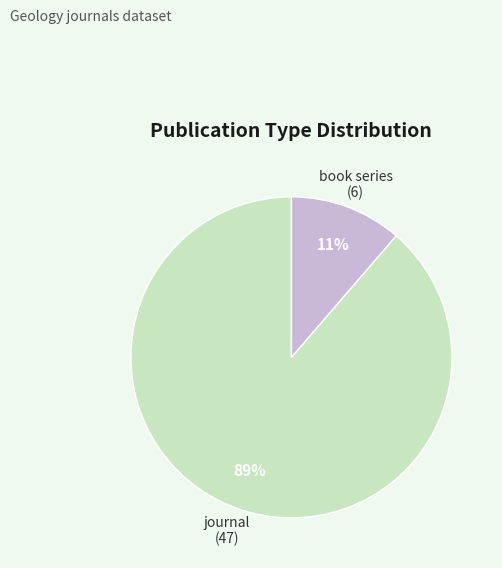

How many segments does this pie chart have?

2